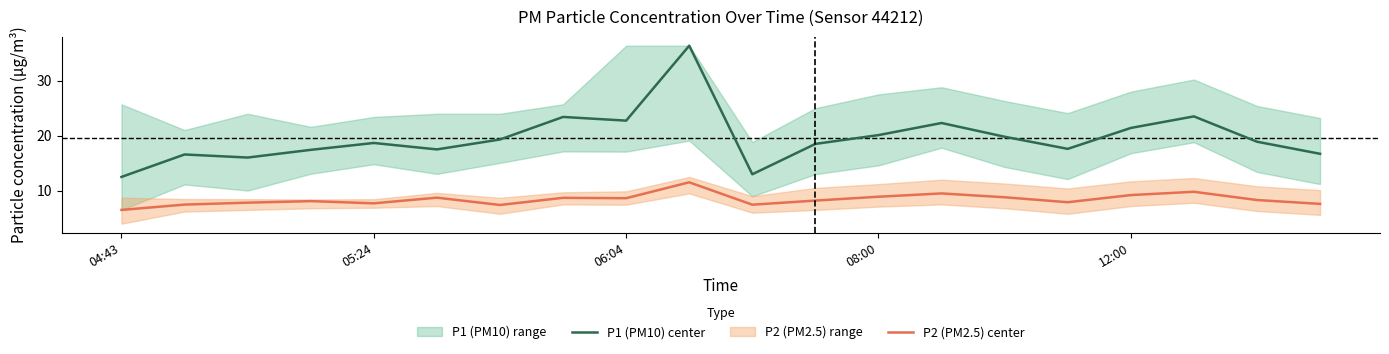

True or false: P2 (PM2.5) center has more than 0 points higher than both neighbors.

True